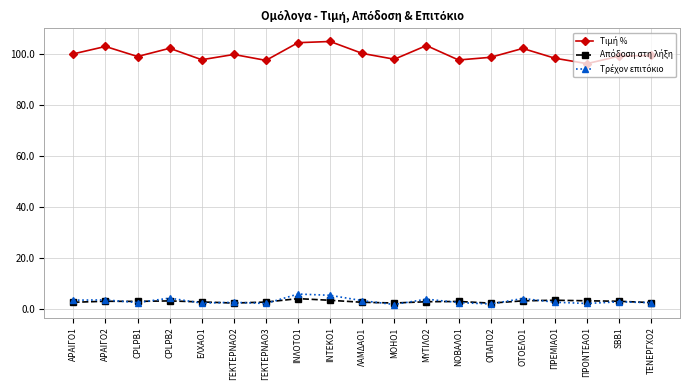

What is the maximum value shown in the chart?

104.9